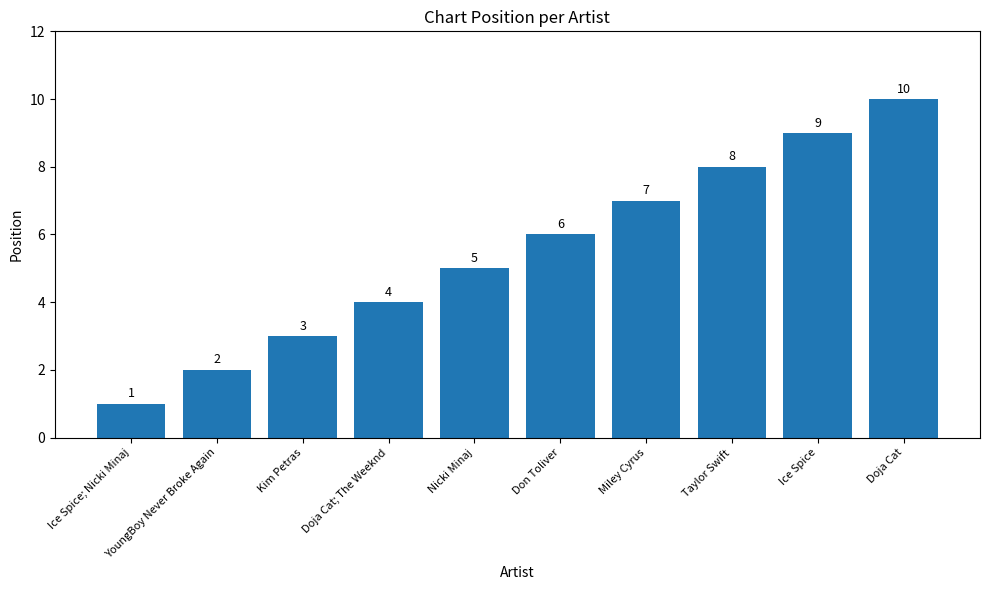

What is the label of the 1st bar from the right?

Doja Cat